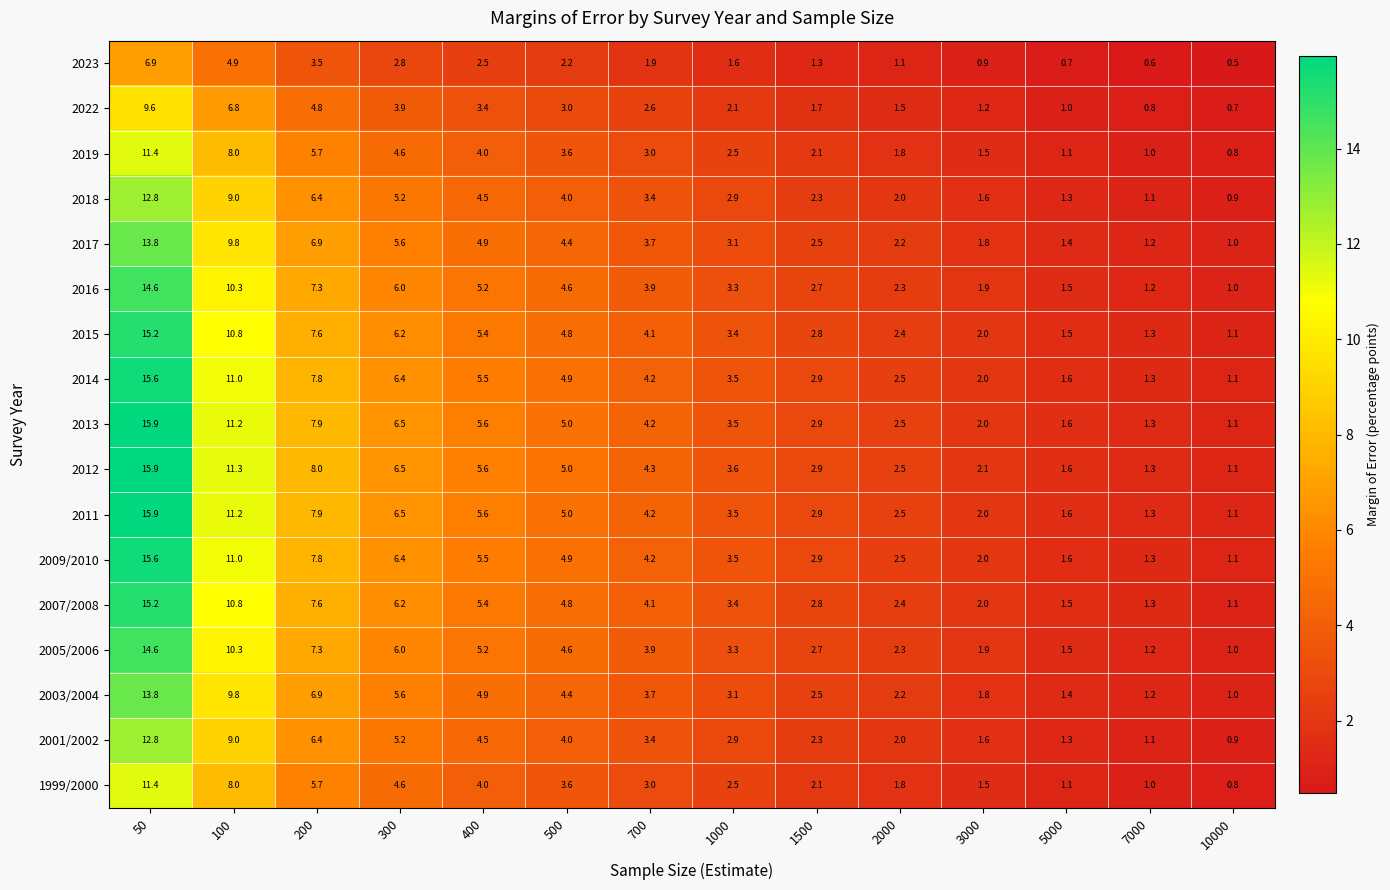

Is the value of 2023 at 300 greater than the value of 2022 at 700?

Yes